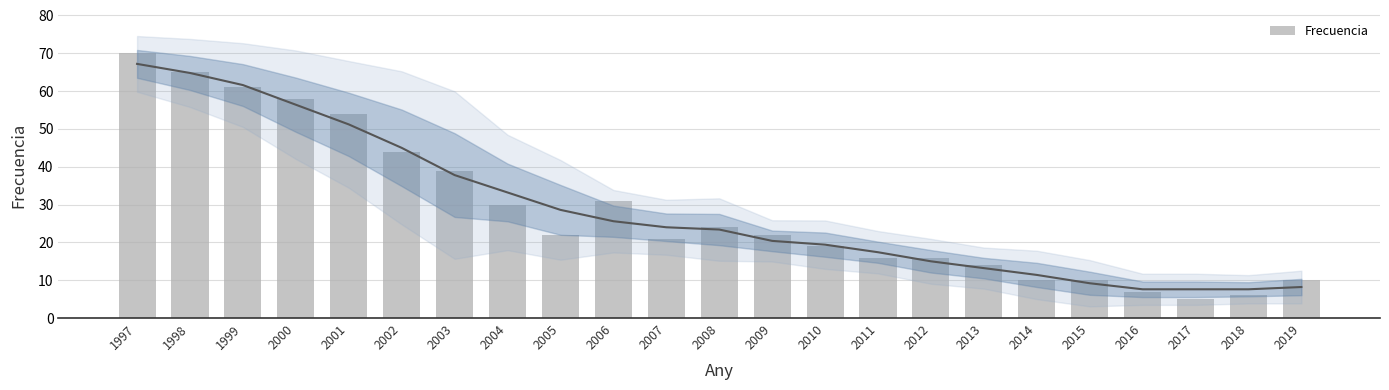

What is the change in value from 2003 to 2012?

-23